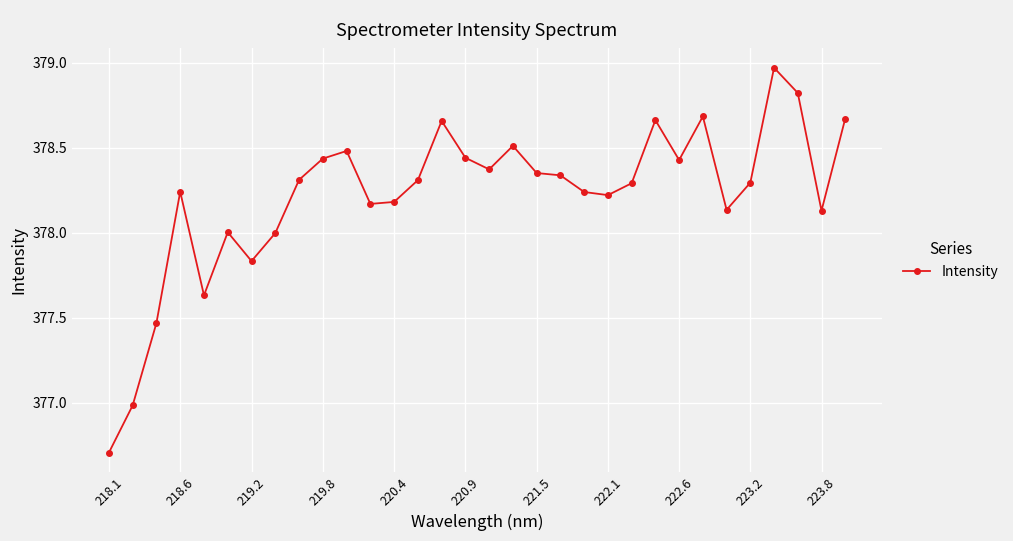

What is the value of the 8th point from the left?

378.0